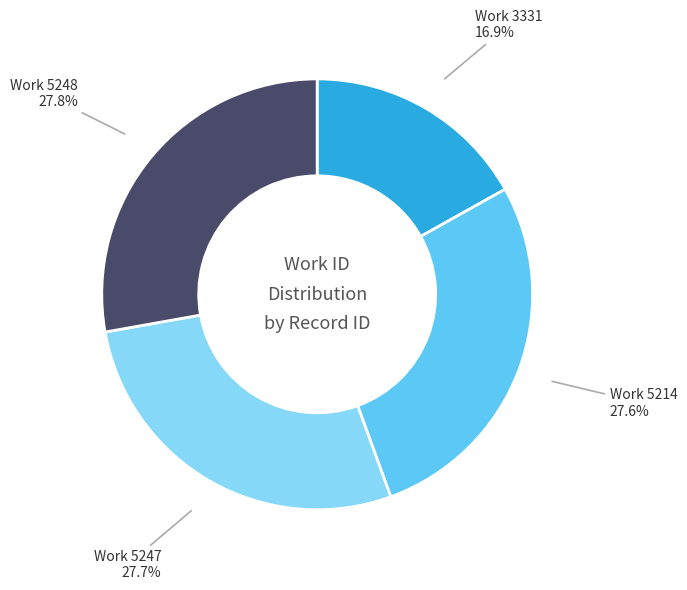

Is there any slice that represents more than half of the pie?

No